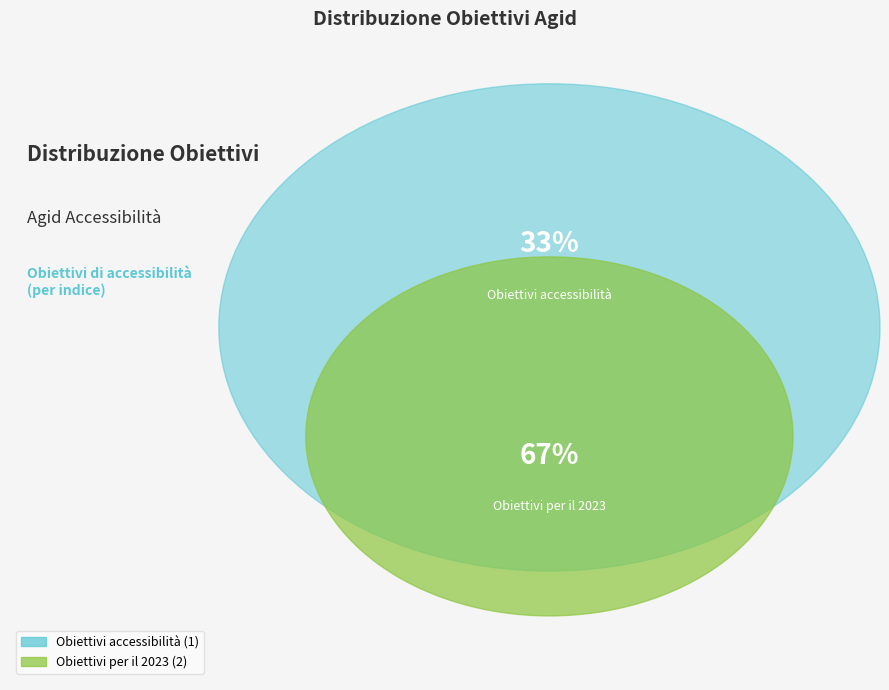

What portion of the pie excludes Obiettivi per il 2023?

33.3%